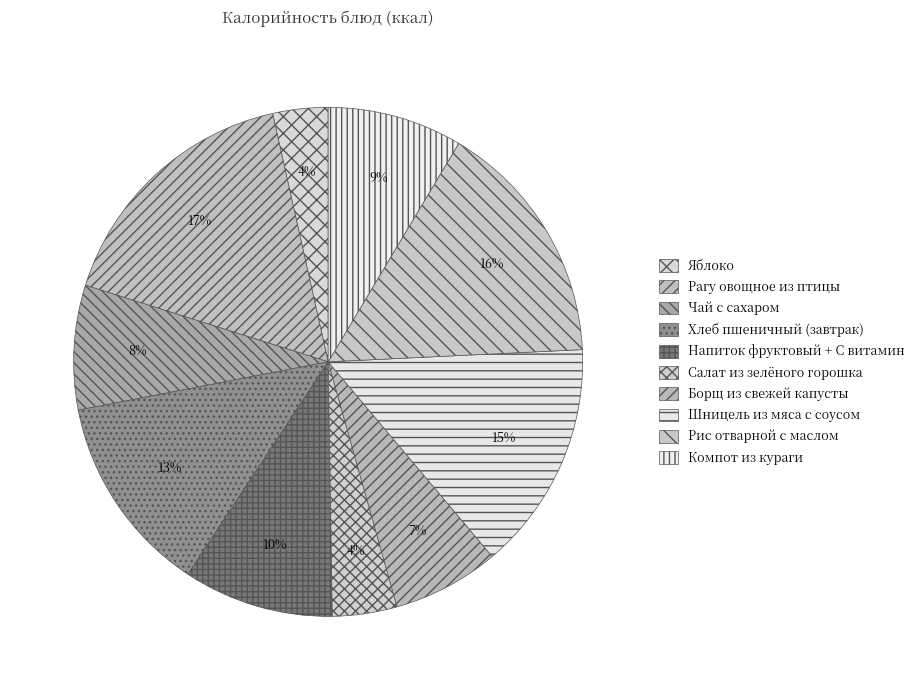

To the nearest percent, what is the difference between the largest and smallest slice percentages?

13%